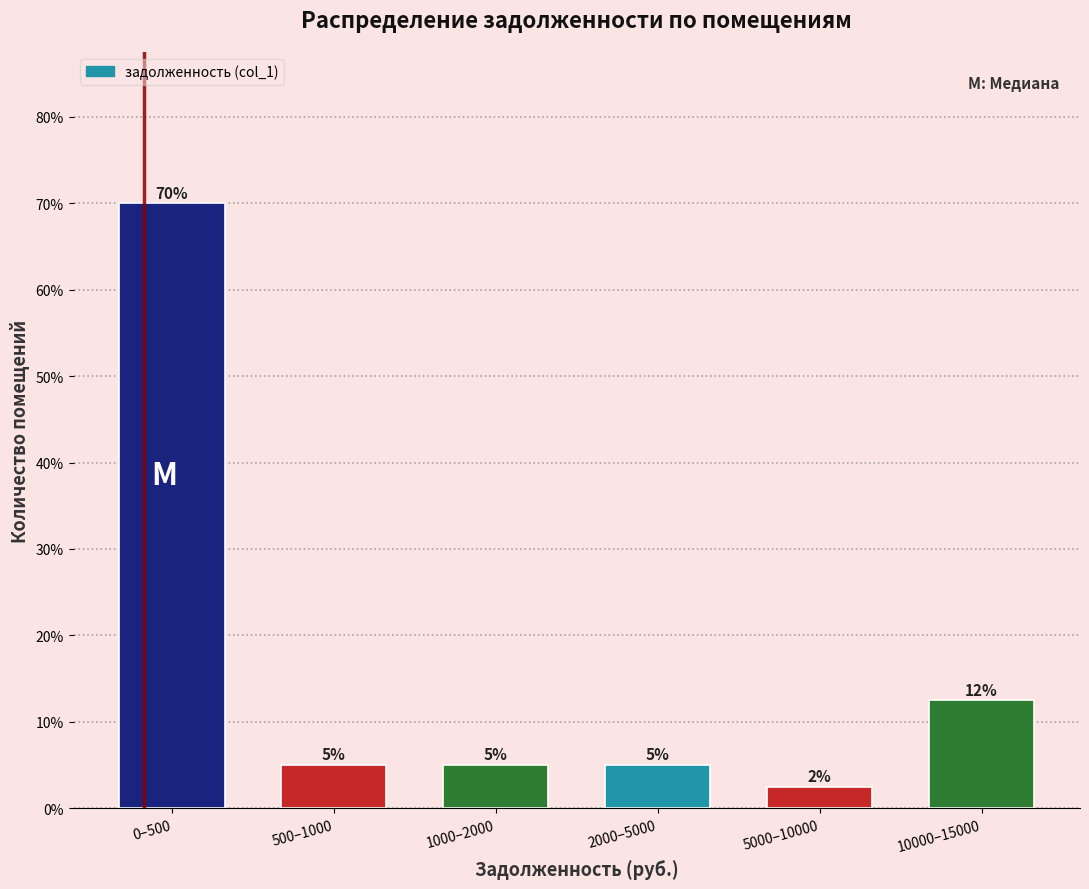

What is the approximate value at 1000–2000?

5.0